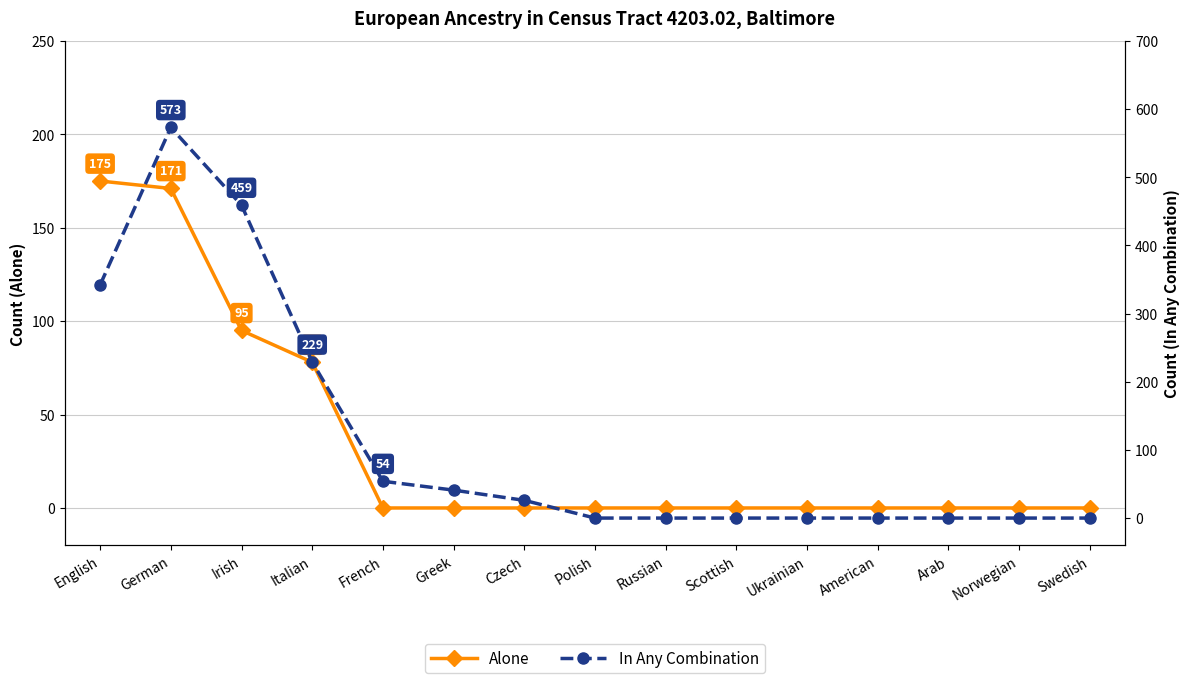

What is the difference between the highest and lowest values at Czech?

26